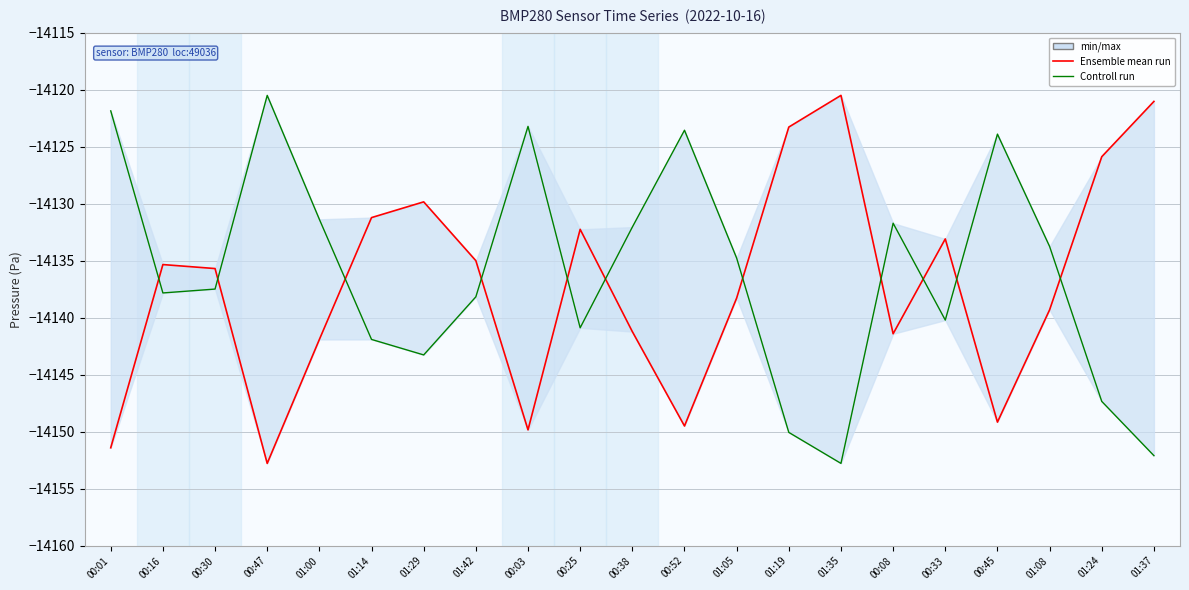

Which series has the largest total across all categories?

Controll run (temperature)